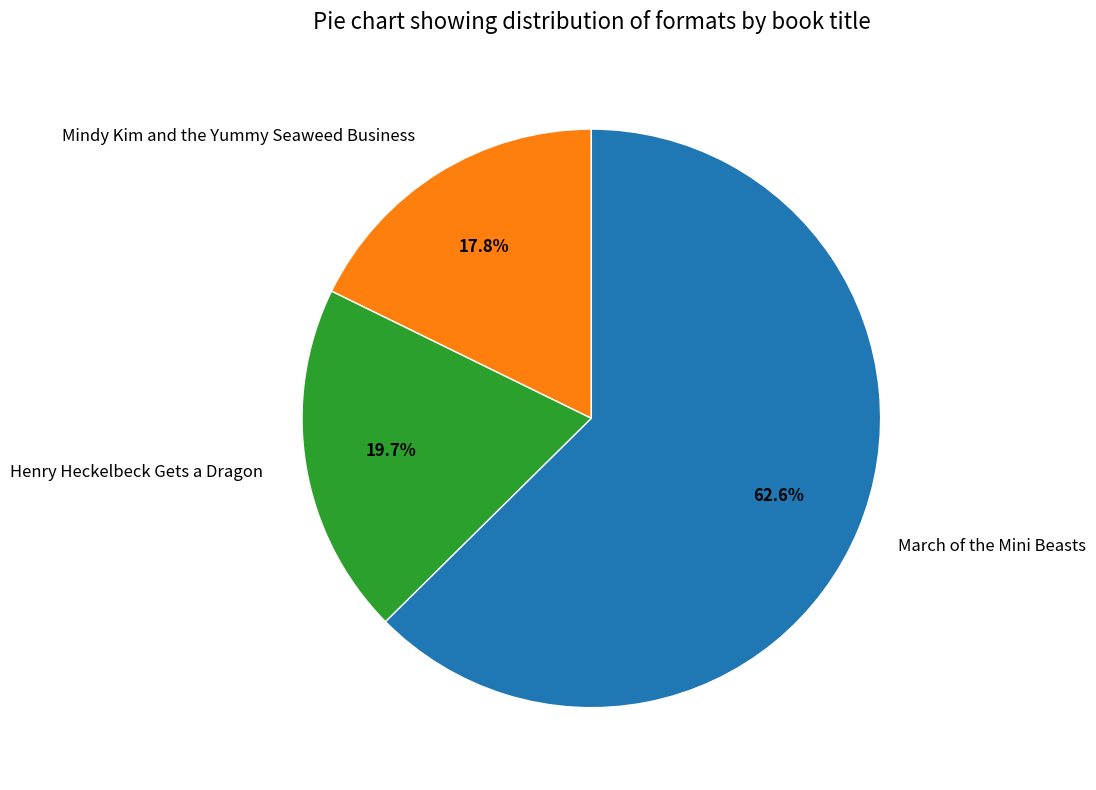

To the nearest percent, what portion does Henry Heckelbeck Gets a Dragon represent?

20%